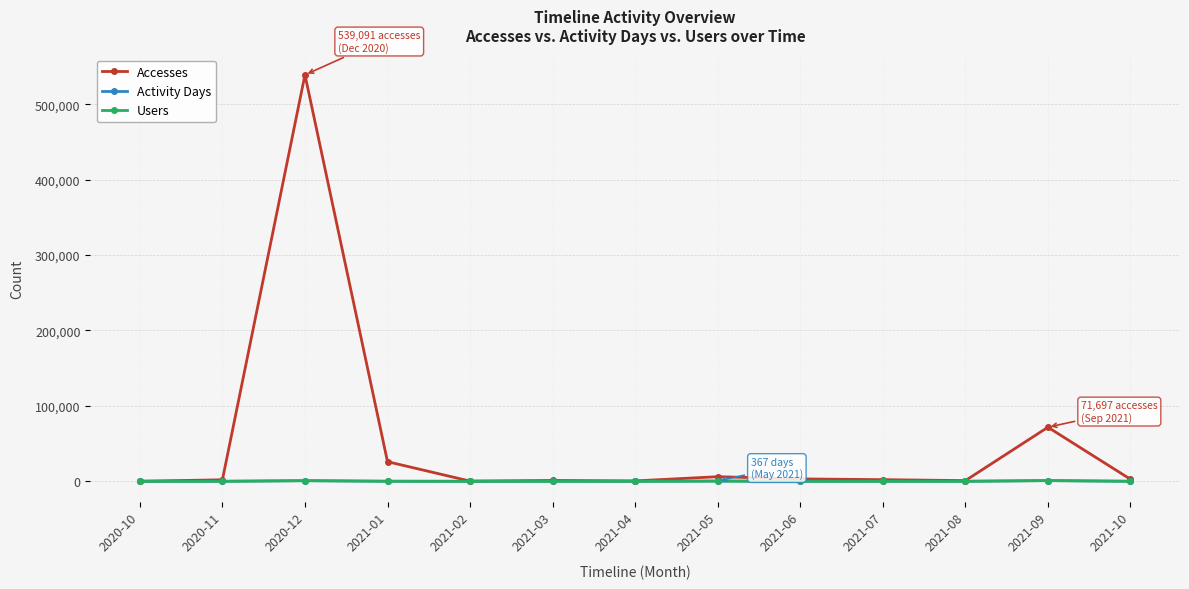

Which series has the largest total across all categories?

Accesses